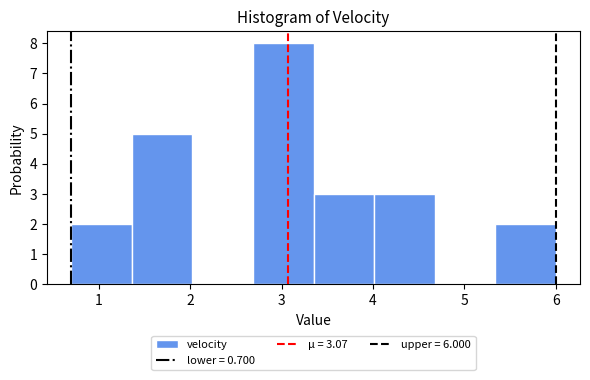

How tall is the bar that spans 5.3 to 6.0 on the x-axis? Neither the bar edges nor the heights are printed on the chart, so give them approximately, as read against the axes.

2